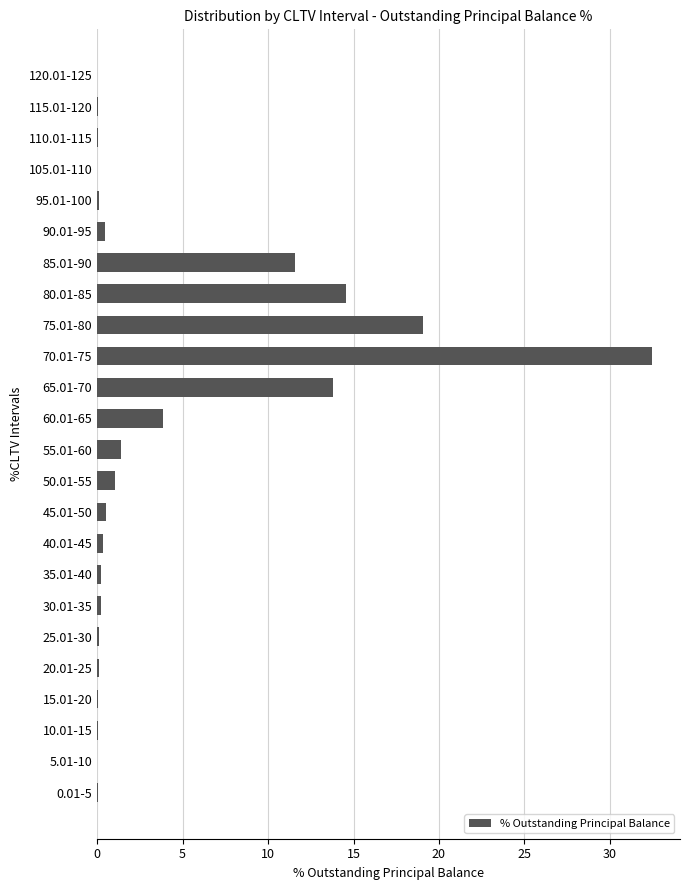

Where is the data nearest to the value 16?

80.01-85